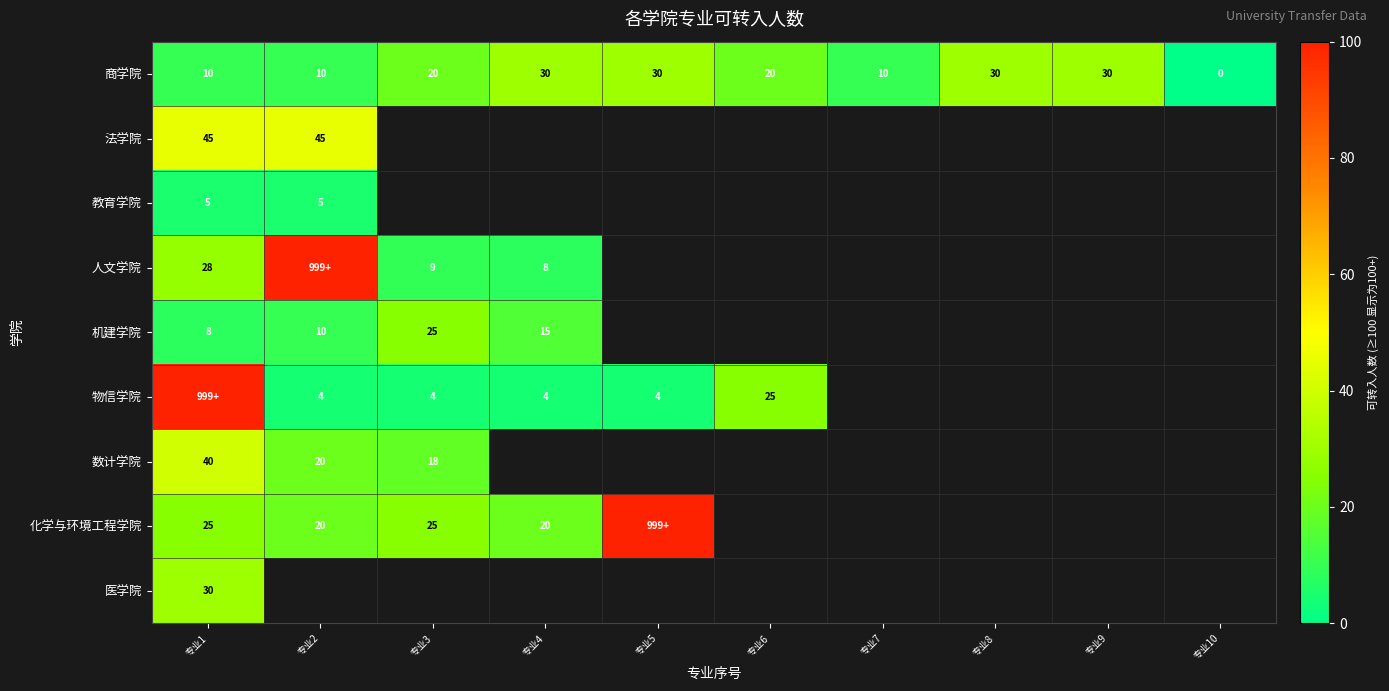

The 人文学院 series shows 9 at 专业3. True or false?

True